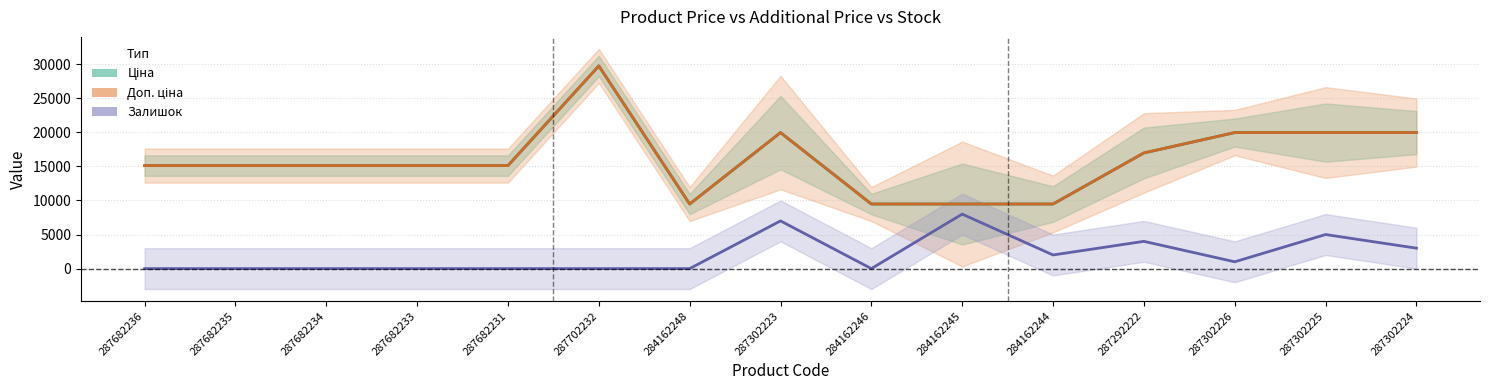

Reading right to left, what are all the values shown in this chart?

Ціна: 19964.2	19964.2	19964.2	16976.3	9480.1	9480.1	9480.1	19964.2	9480.1	29747.2	15120.0	15120.0	15120.0	15120.0	15120.0
Доп. ціна: 19964.2	19964.2	19964.2	16976.3	9480.1	9480.1	9480.1	19964.2	9480.1	29747.2	15120.0	15120.0	15120.0	15120.0	15120.0
Залишок (×1000): 3000.0	5000.0	1000.0	4000.0	2000.0	8000.0	0.0	7000.0	0.0	0.0	0.0	0.0	0.0	0.0	0.0